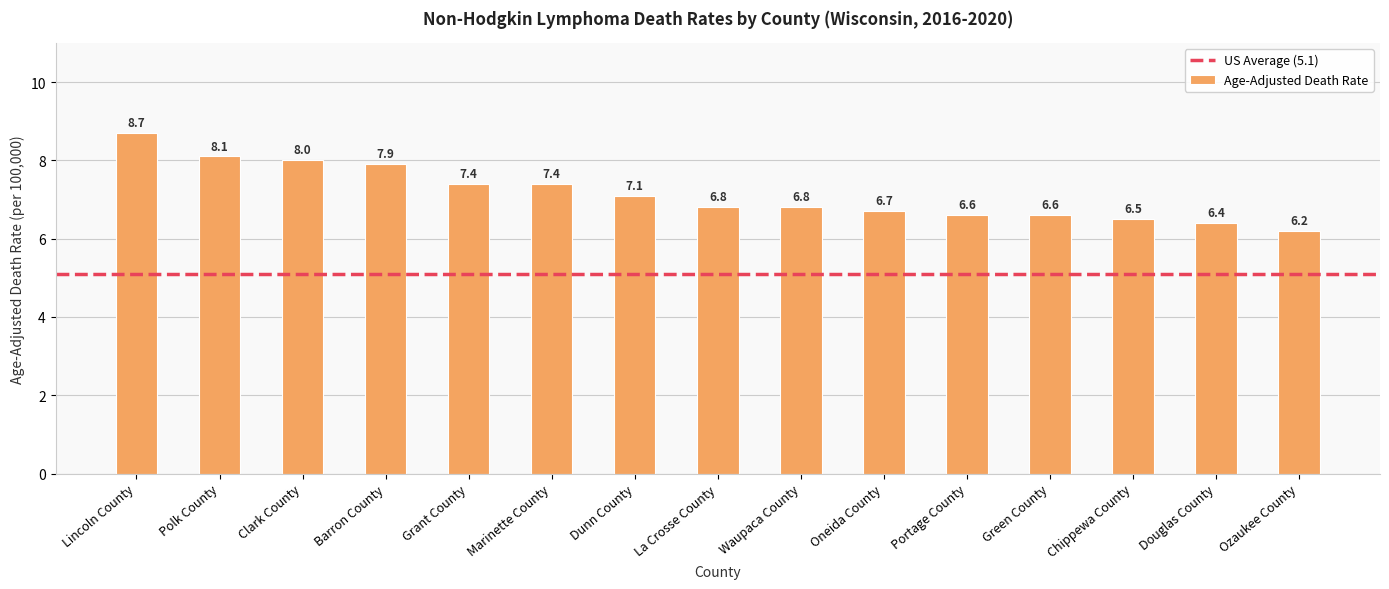

Reading left to right, extract all data points from this chart.

8.7	8.1	8.0	7.9	7.4	7.4	7.1	6.8	6.8	6.7	6.6	6.6	6.5	6.4	6.2